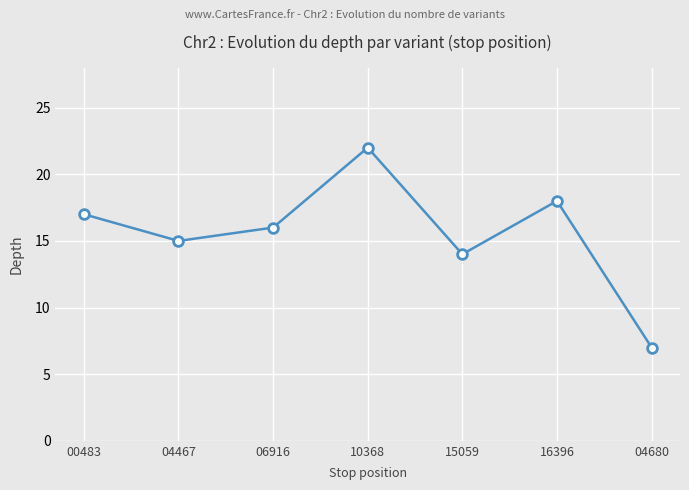

What is the smallest value displayed?

7